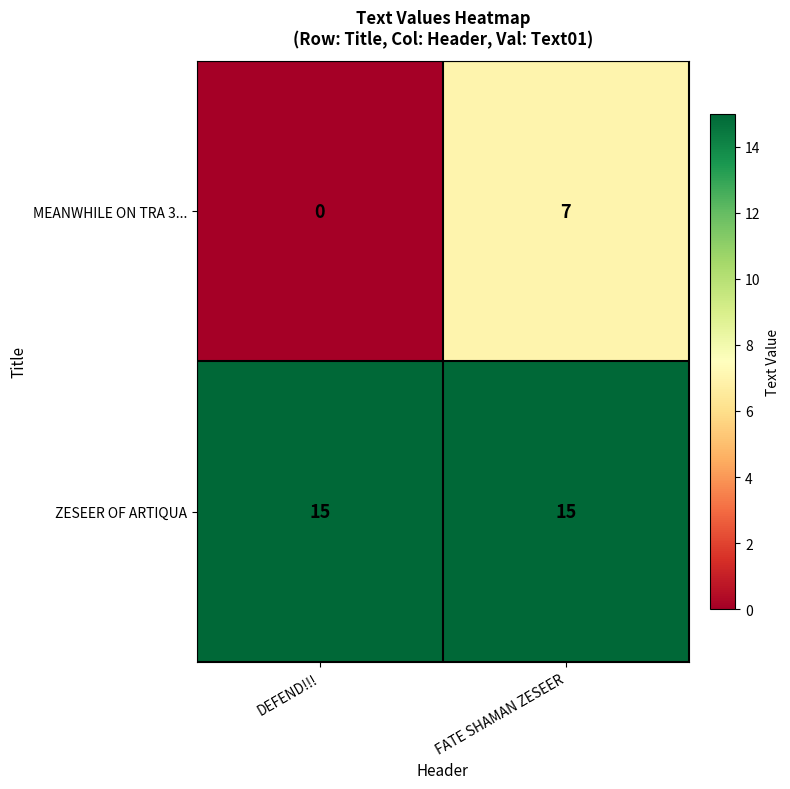

What is the average value of the ZESEER OF ARTIQUA series?

15